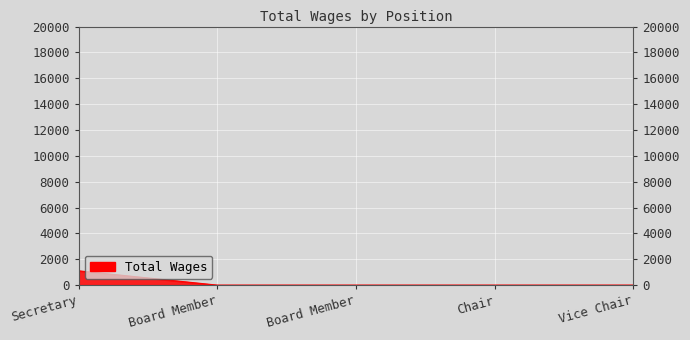

True or false: the data has more than 2 interior local peaks.

False